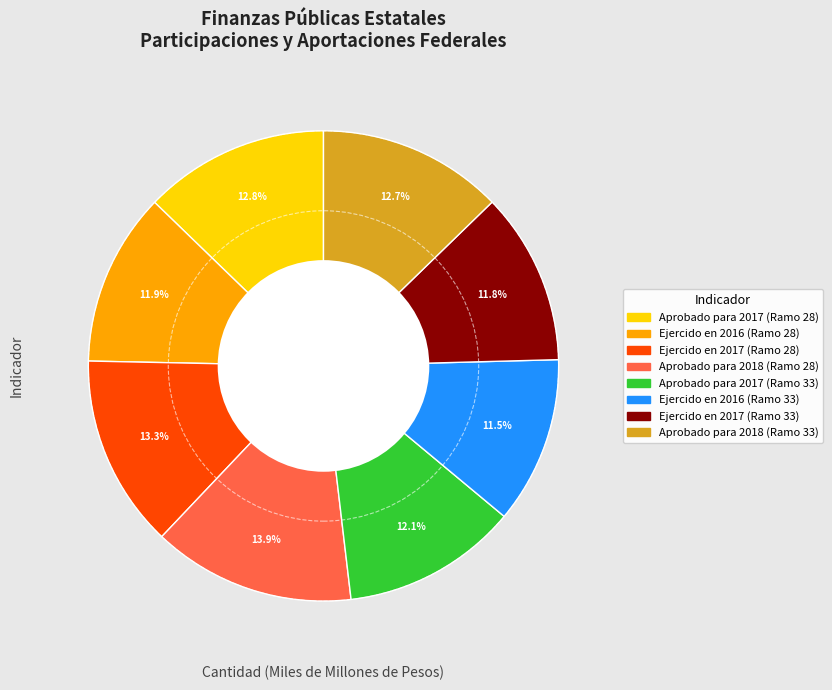

Combined, what portion of the pie is Ejercido en 2017 (Ramo 33) and Aprobado para 2017 (Ramo 33)?

23.9%